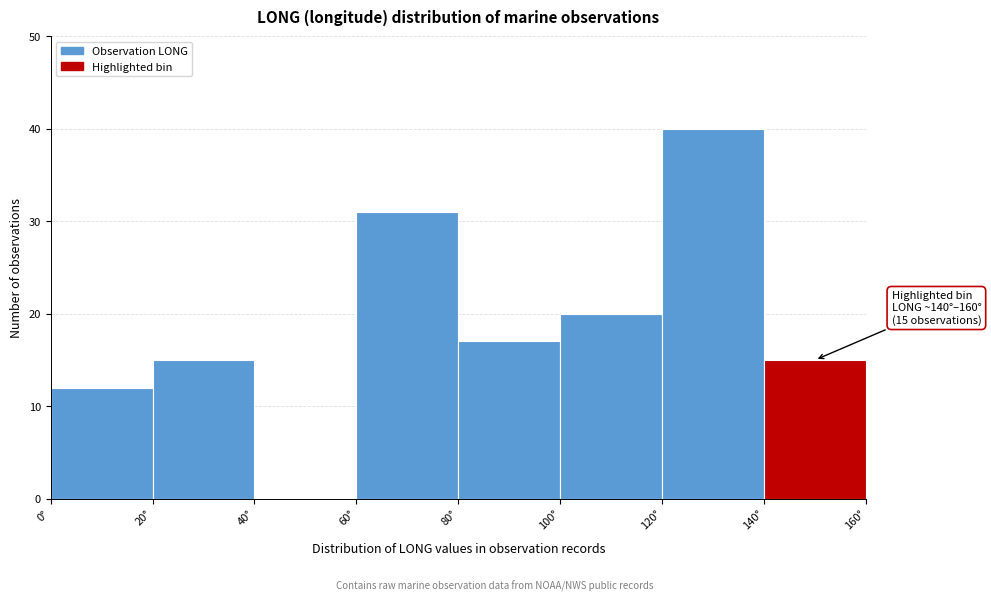

Which range on the x-axis has the tallest bar?

120 to 140